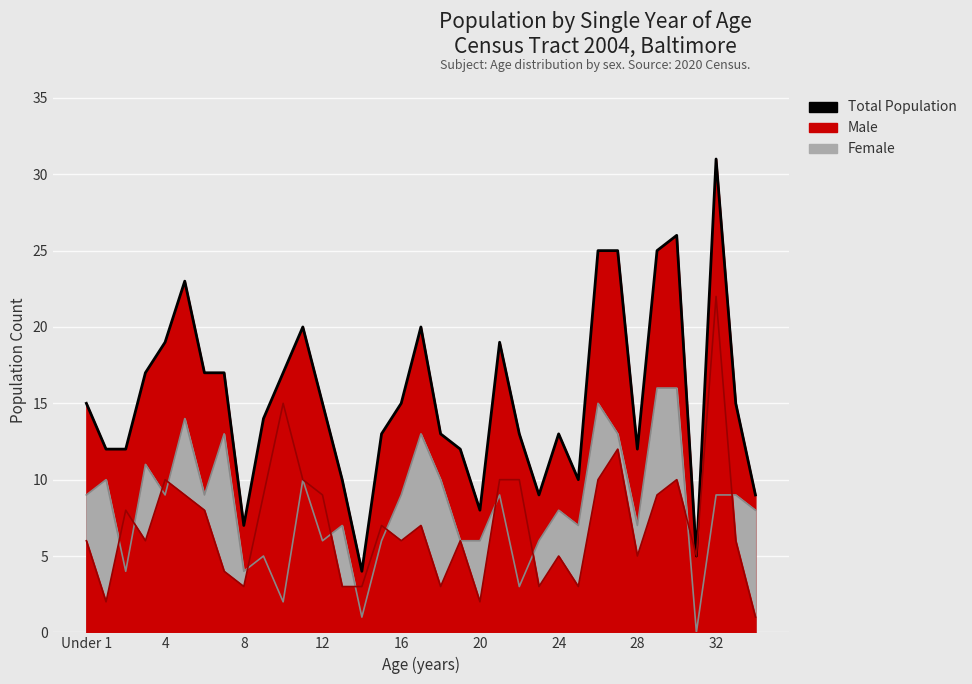

What is the sum of all Female (line) values?

290